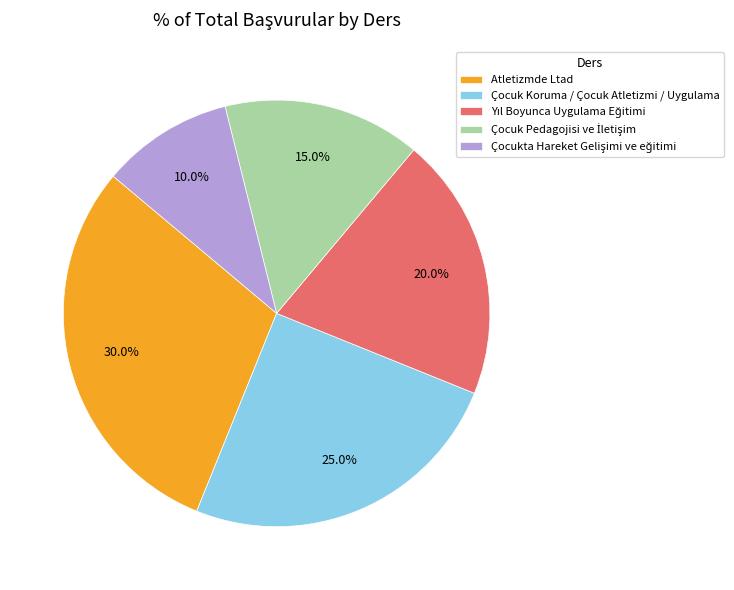

Which slice is the largest?

Atletizmde Ltad